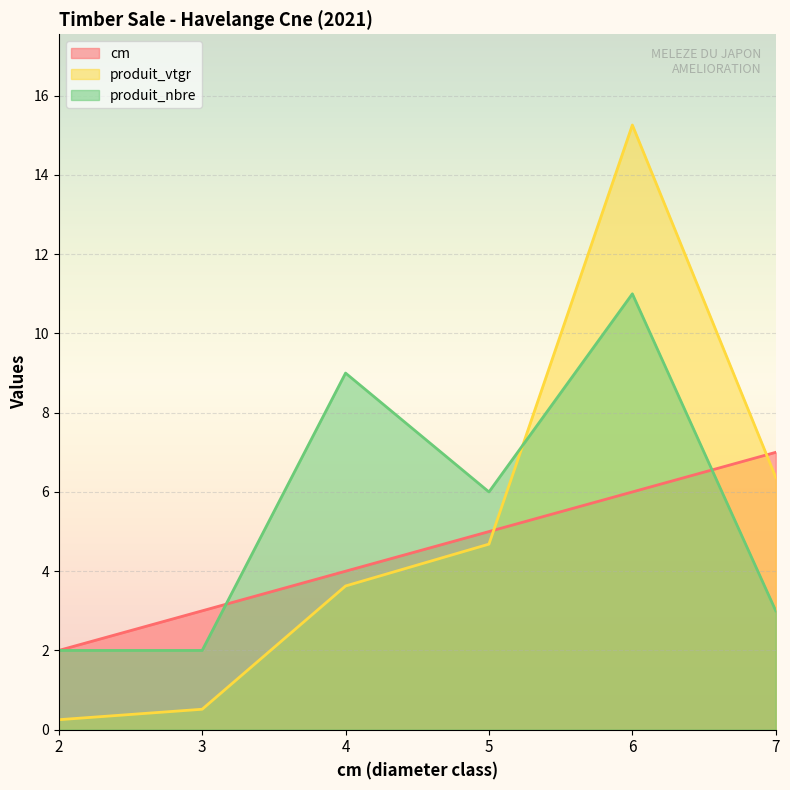

Which label corresponds to the largest value in the chart?

6